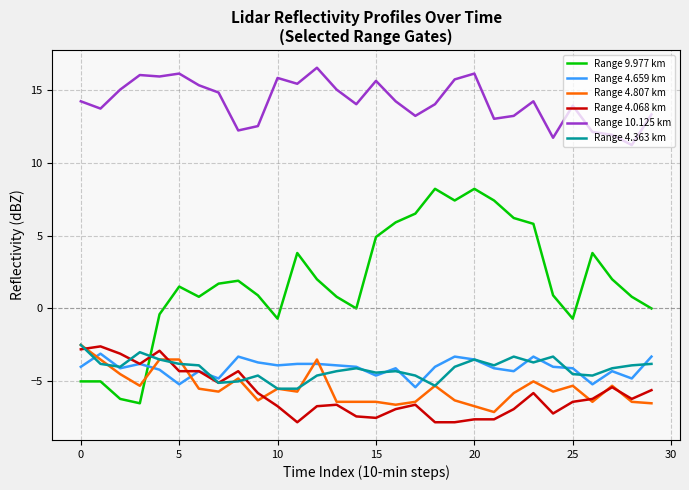

What is the difference between the second highest and second lowest values in the Range 4.807 km series?

3.2